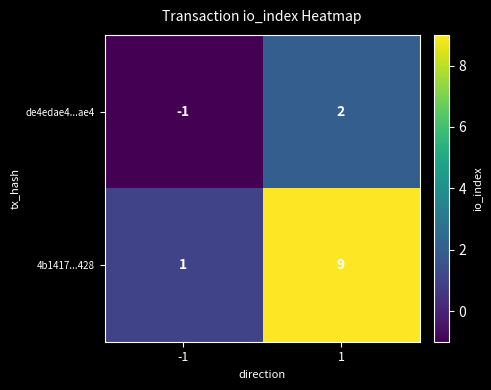

What is the sum of all 4b1417...428 values?

10